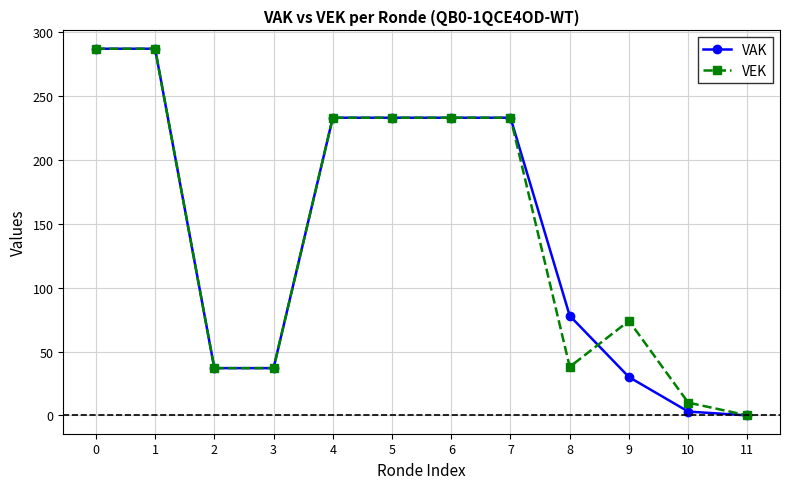

Between 4 and 10, which series saw the biggest shift?

VAK